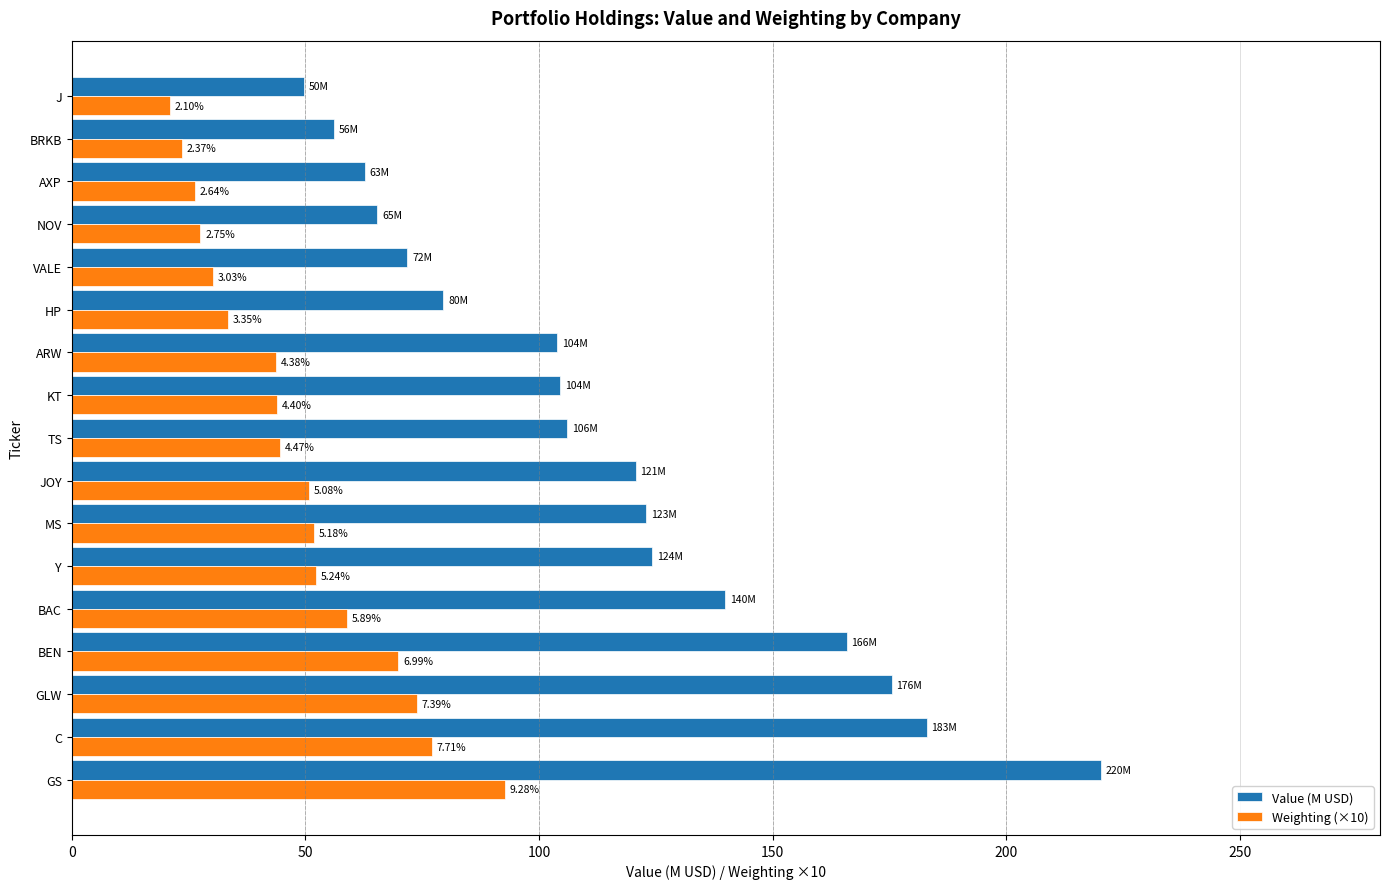

Which series has the largest total across all categories?

Value (M USD)